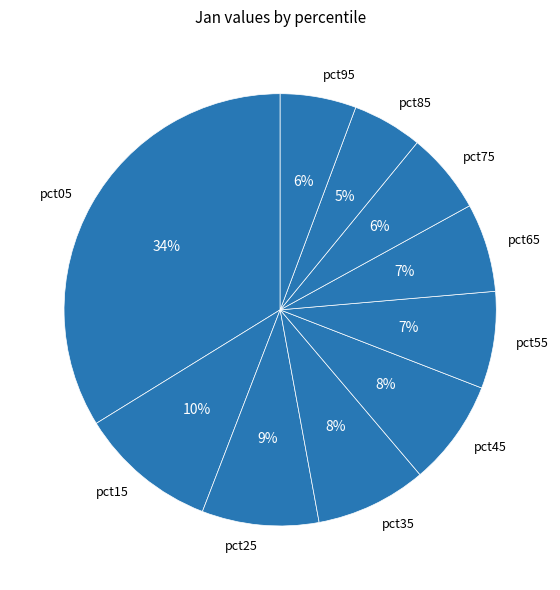

Do pct45 and pct35 together represent more than half of the pie?

No